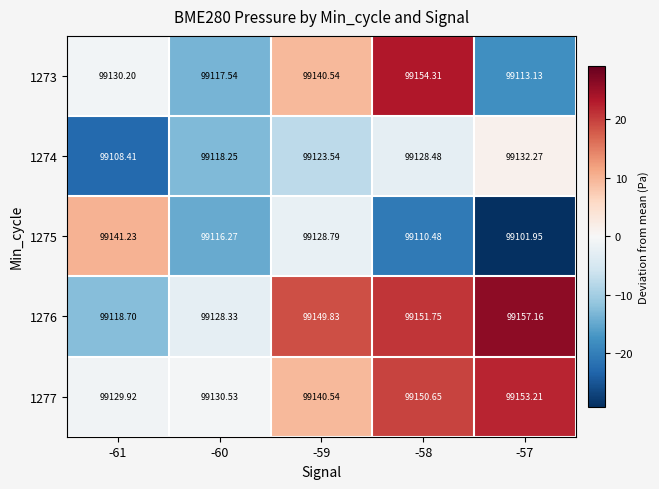

Is the value of 1277 at -57 greater than the value of 1276 at -59?

Yes